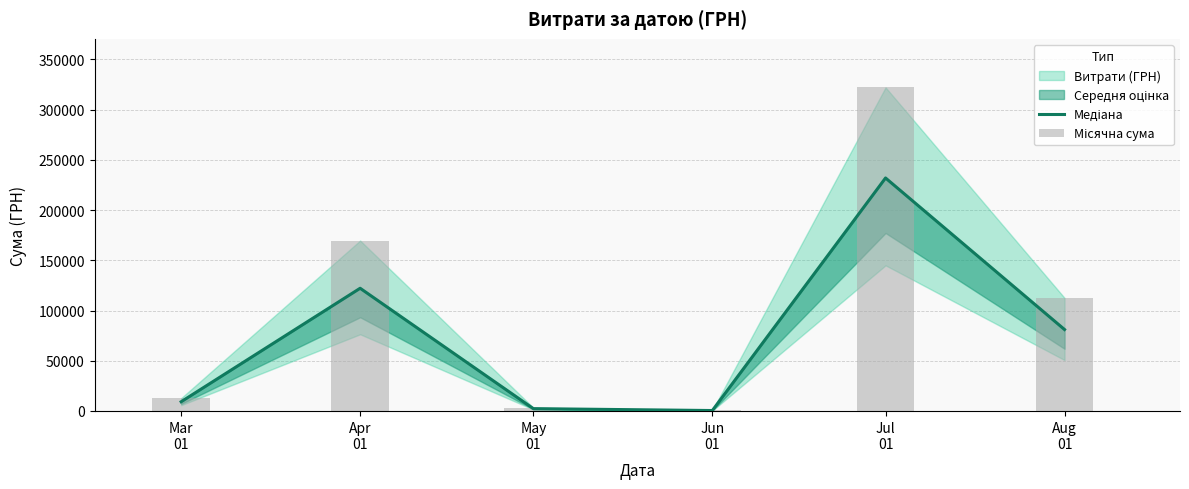

List the labels in order of Медіана value, smallest first.

Jun
01, May
01, Mar
01, Aug
01, Apr
01, Jul
01